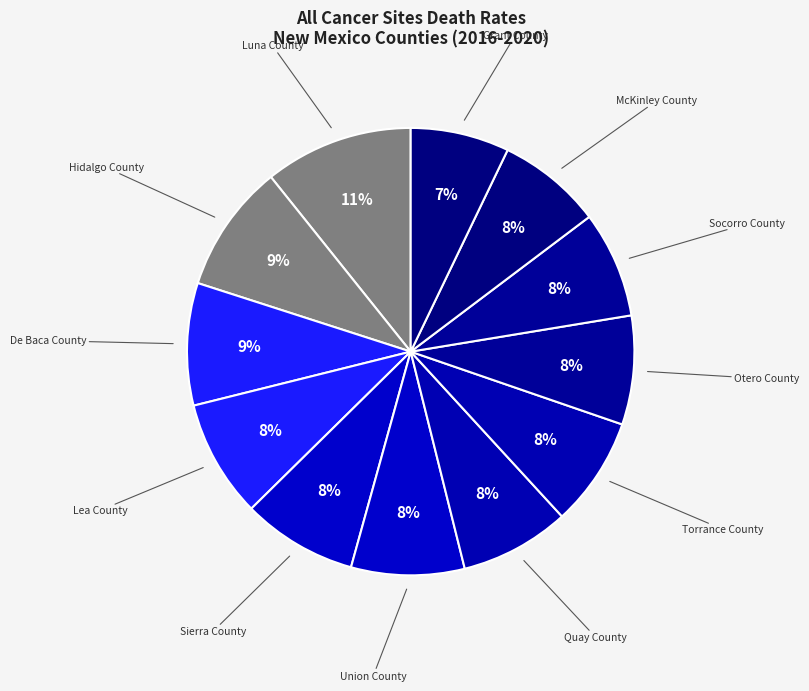

Is the sum of Sierra County and Socorro County greater than half?

No